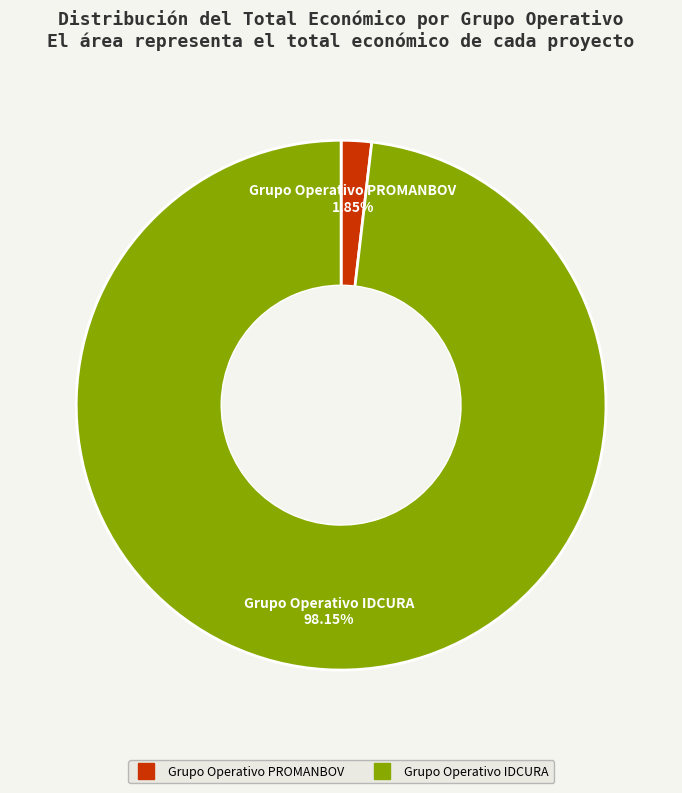

What is the smallest slice in the pie chart?

Grupo Operativo PROMANBOV